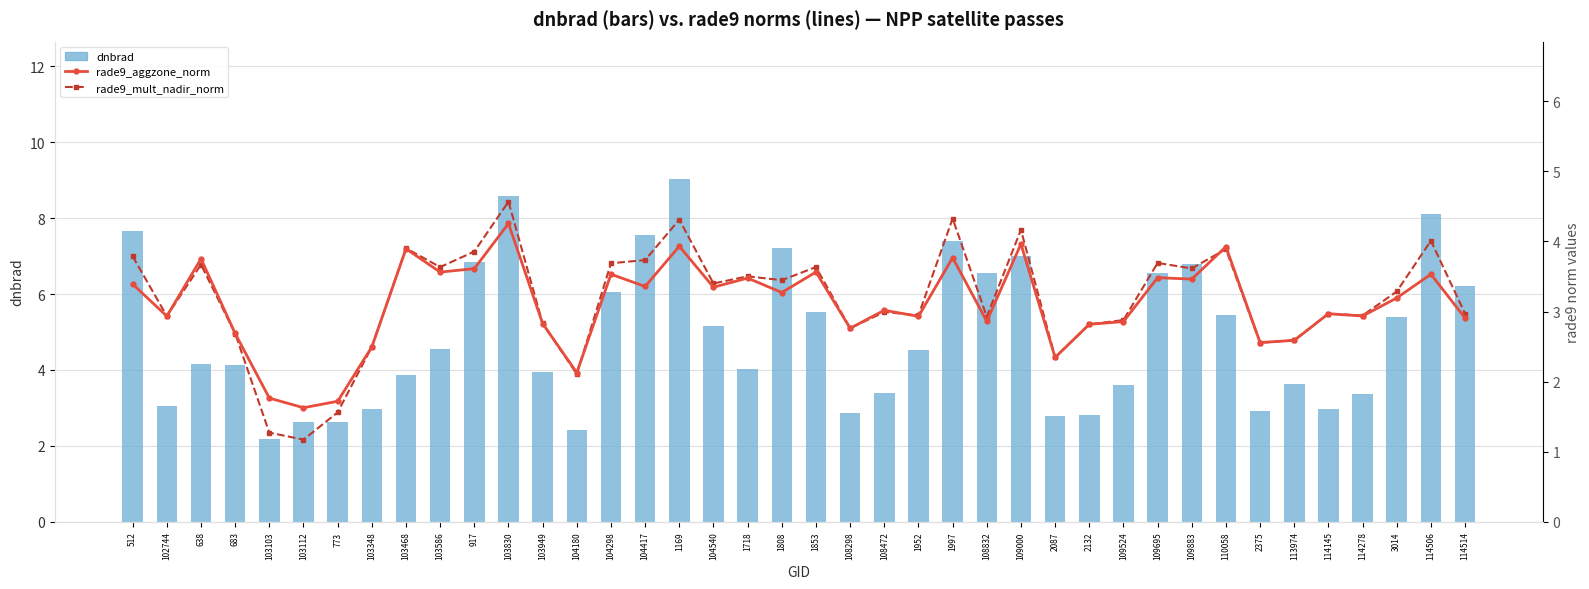

The value of rade9_aggzone_norm at 110058 is 3.9. True or false?

True